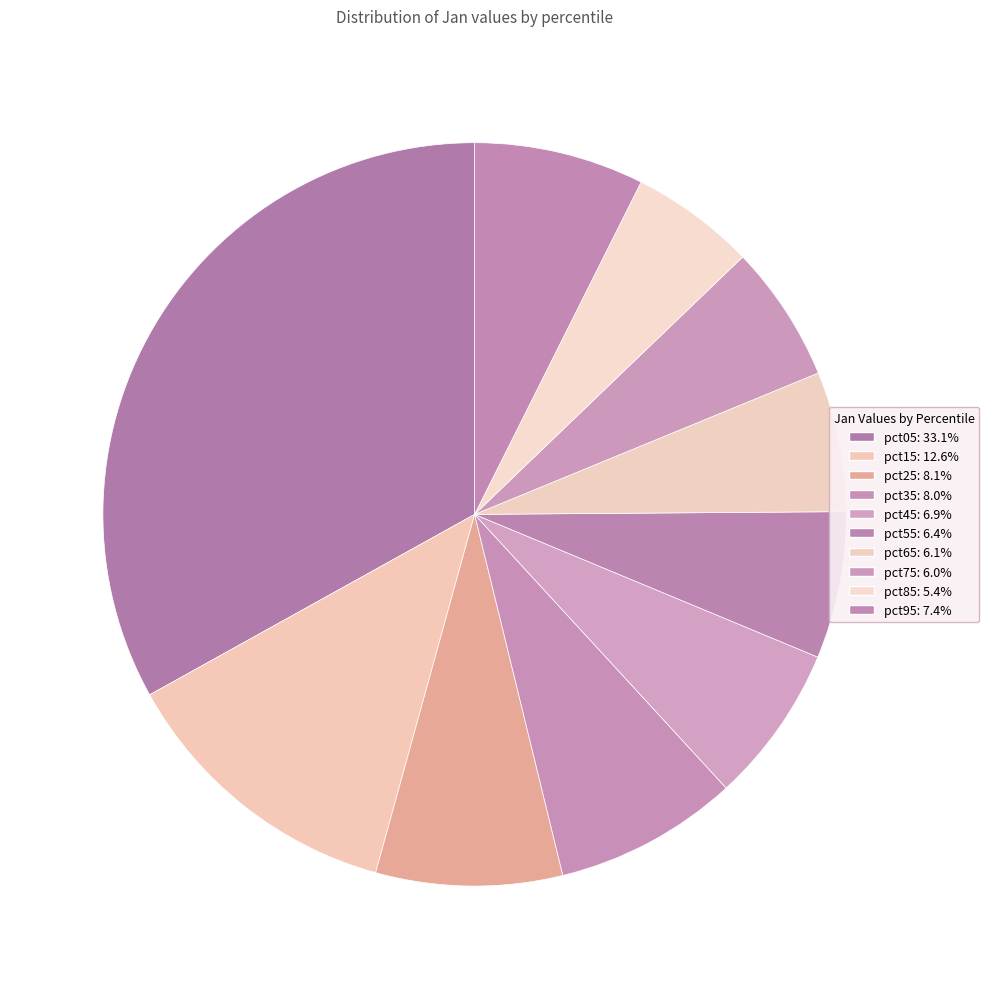

Which category has the biggest portion of the pie?

pct05